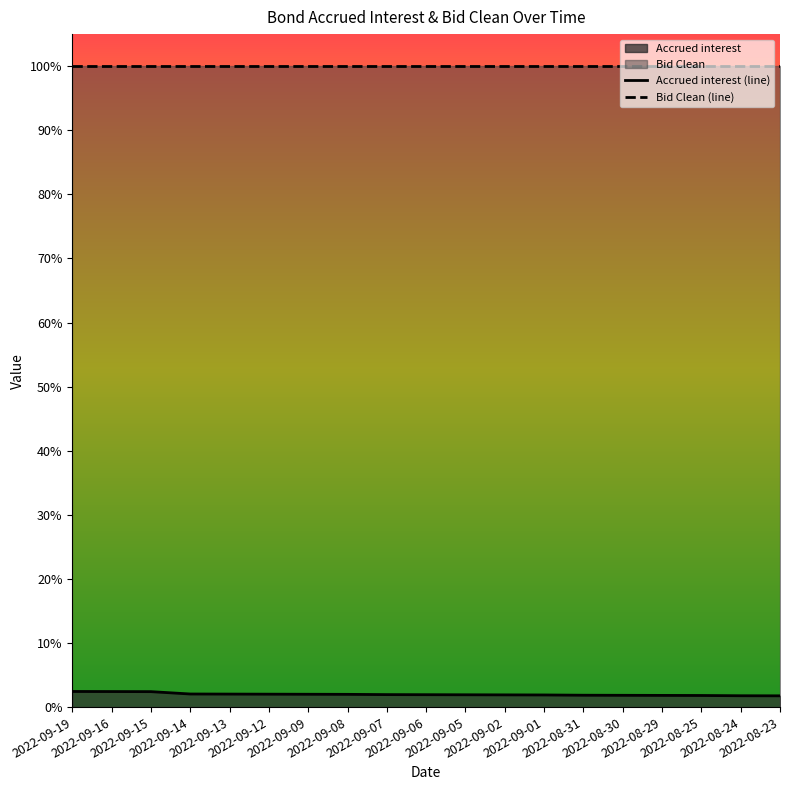

True or false: Bid Clean (line) and Accrued interest (line) intersect in this chart.

False